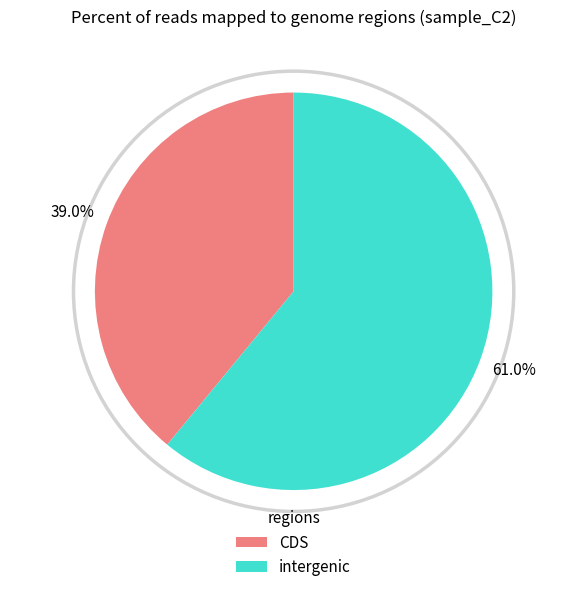

Is there any slice that represents more than half of the pie?

Yes